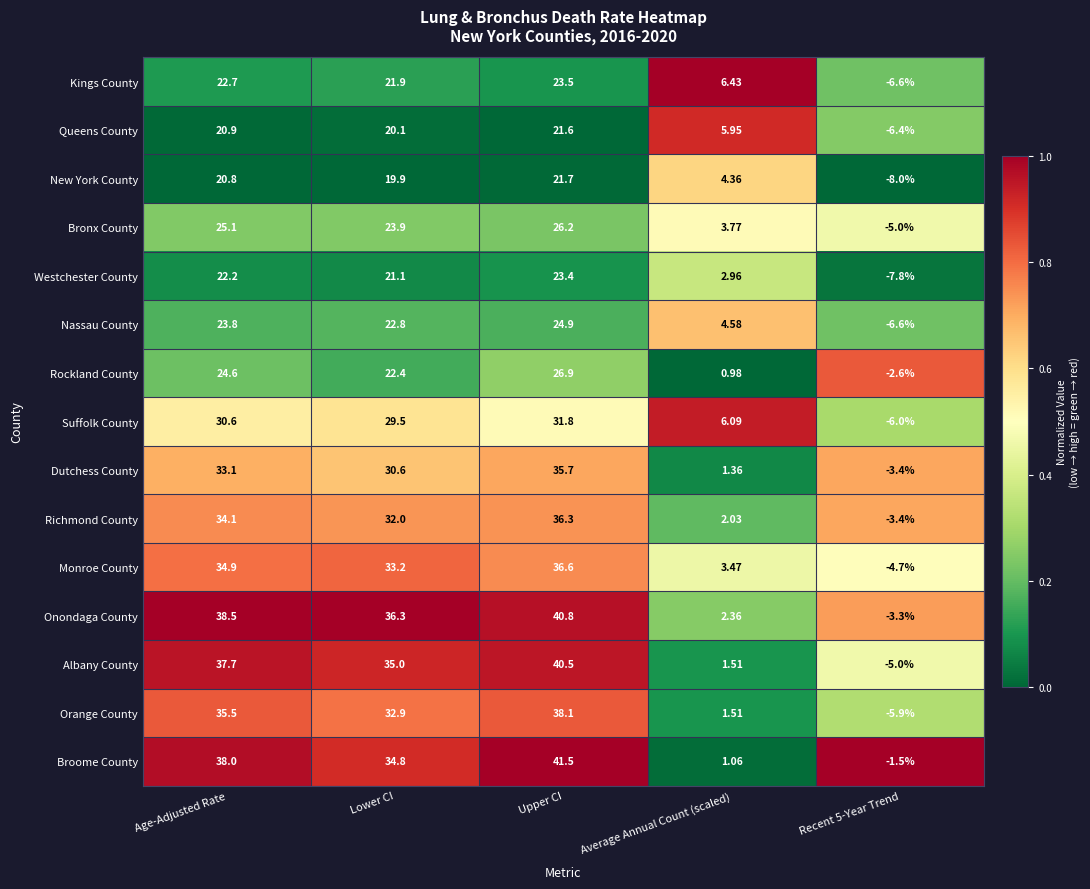

Which series has the widest spread of values?

Albany County